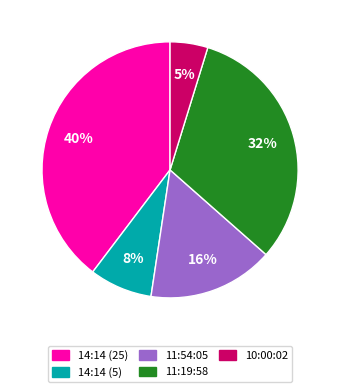

Do 14:14 (5) and 14:14 (25) together represent more than half of the pie?

No